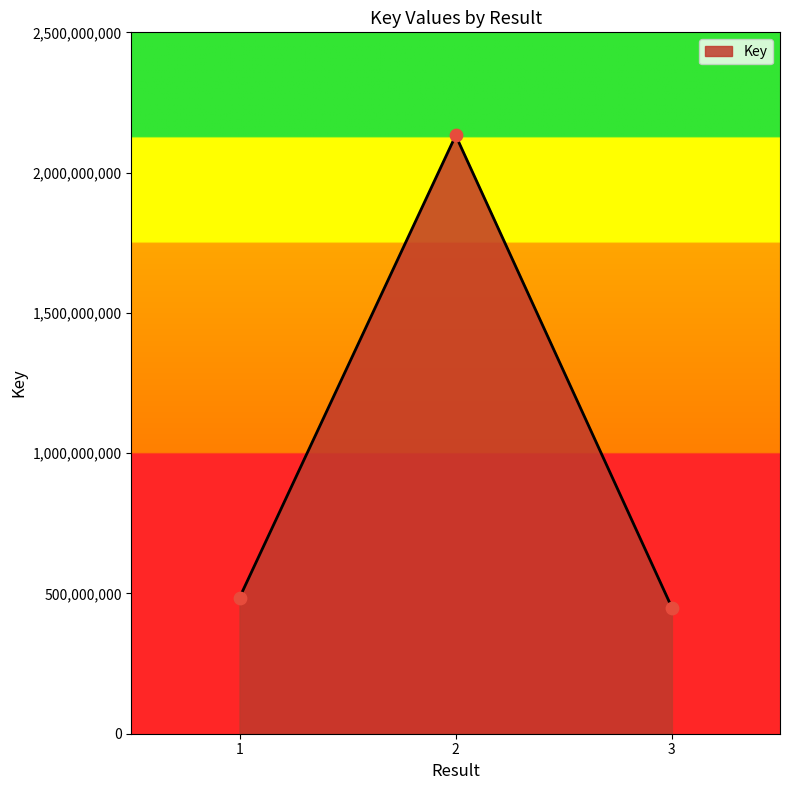

What is the change in value from 1 to 2?

+1647653064